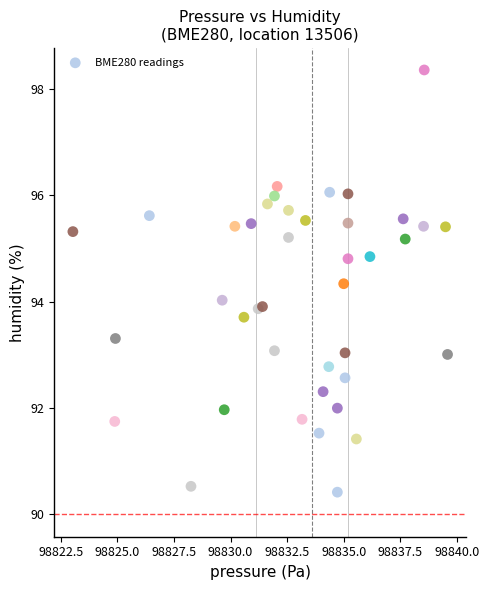

What is the range of Y values (max minus min)?

7.9